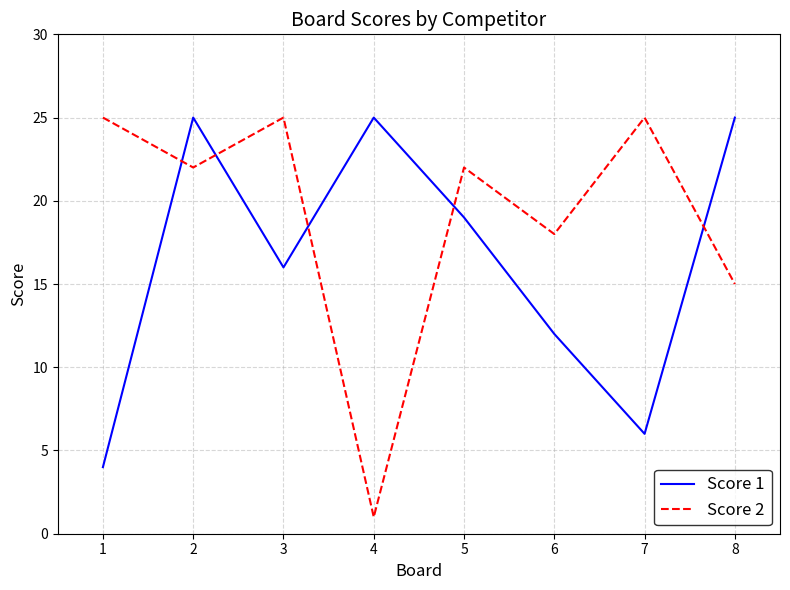

Which series has the largest total across all categories?

Score 2